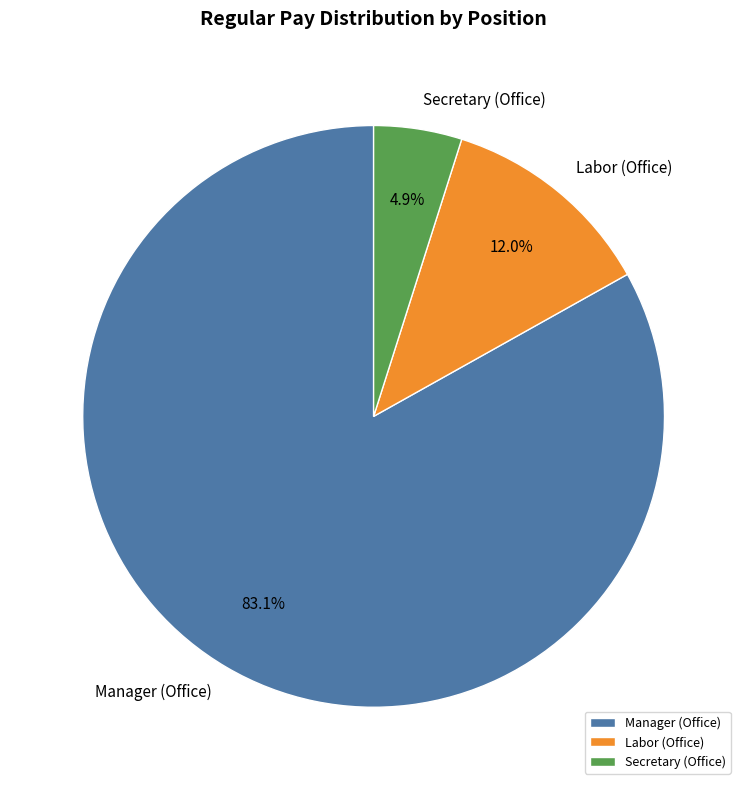

How many slices are in this pie chart?

3